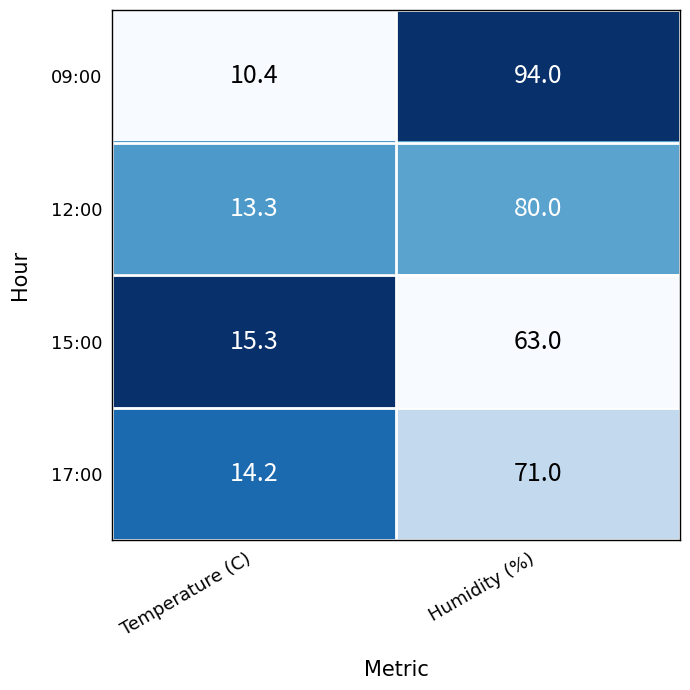

True or false: 09:00 has a value of 94.0 at Humidity (%).

True